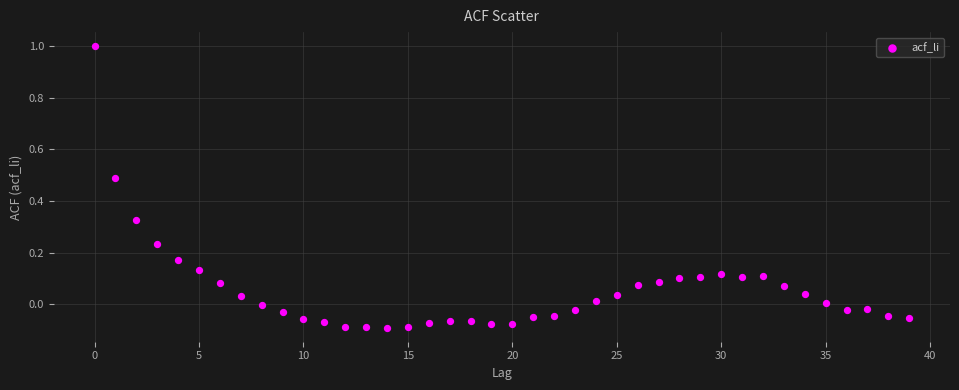

What is the range of Y values (max minus min)?

1.1